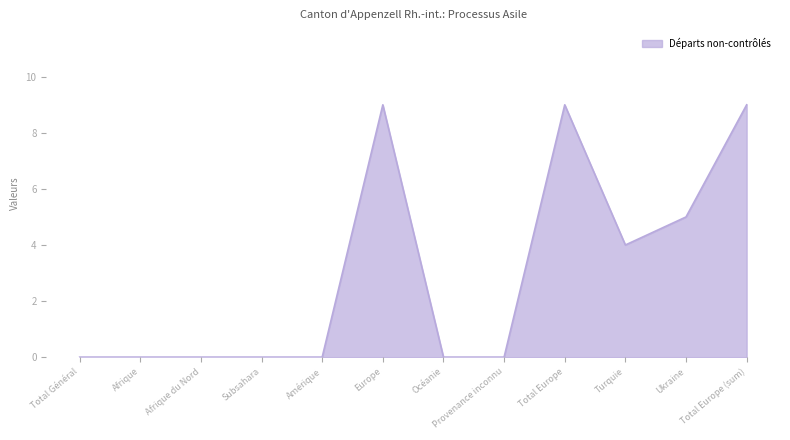

What is the approximate value at Total Europe?

9